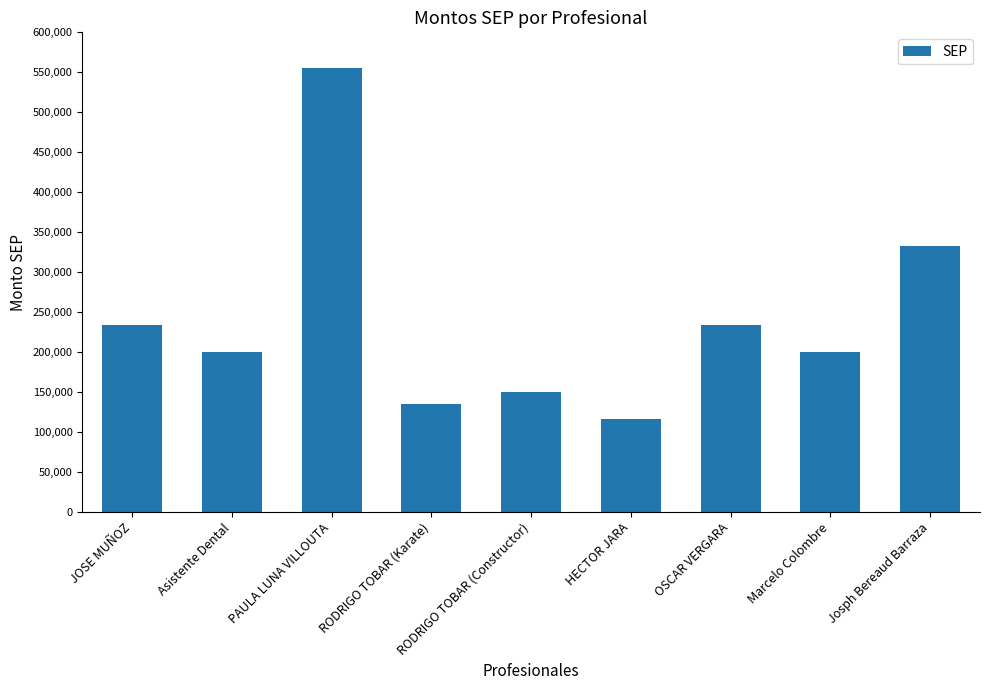

What is the label of the 3rd bar from the right?

OSCAR VERGARA